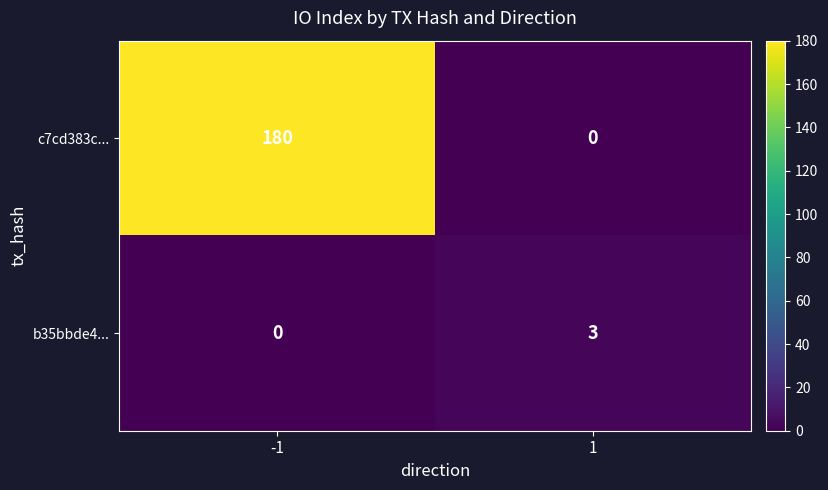

The value of c7cd383c... at 1 is 109. True or false?

False